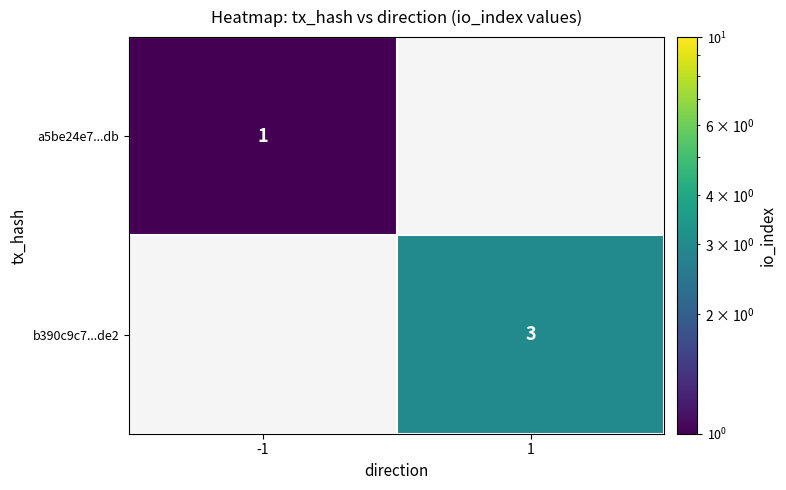

How many data points does each series have?

2